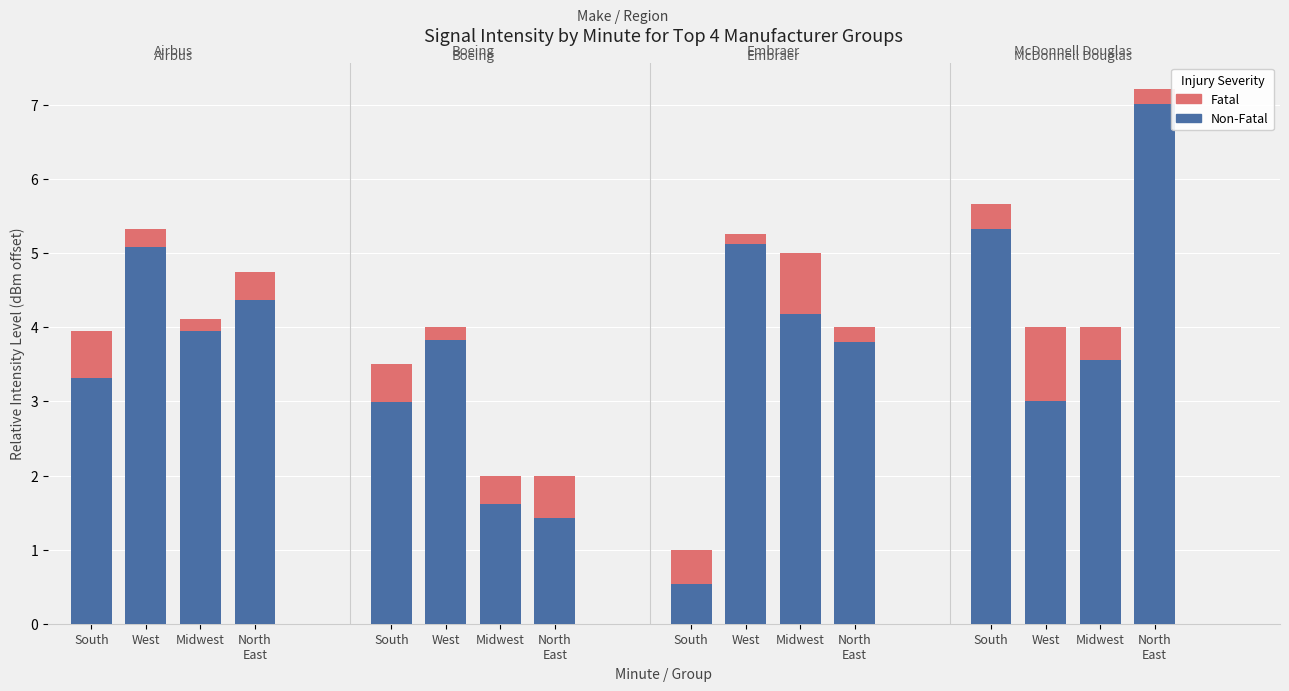

What are all the series names shown in the legend?

Fatal, Non-Fatal